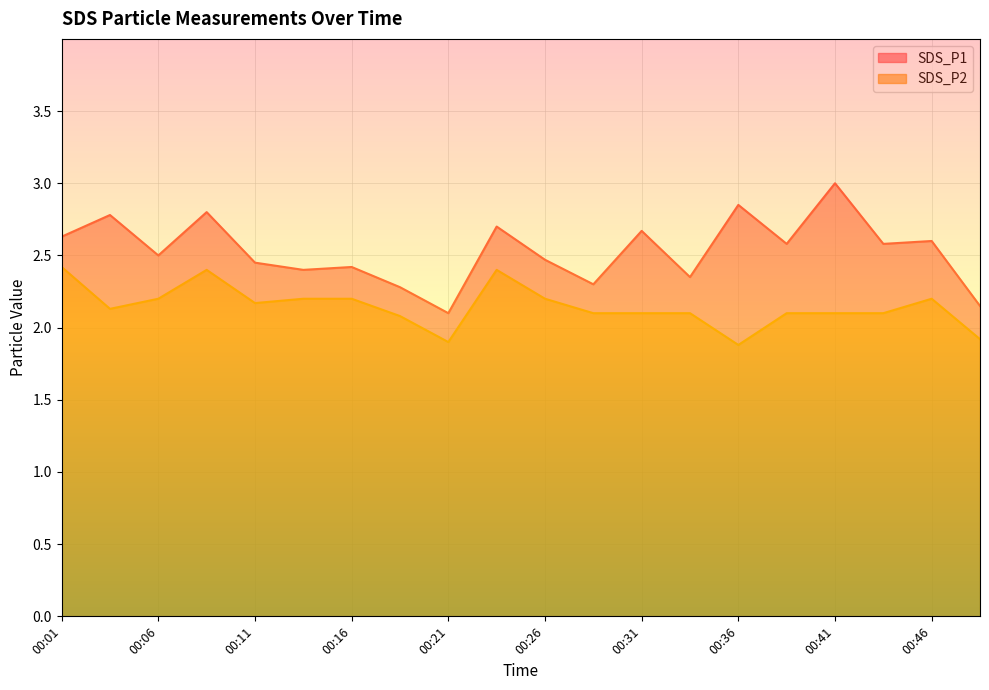

The SDS_P1 series shows 4.3 at 00:01. True or false?

False